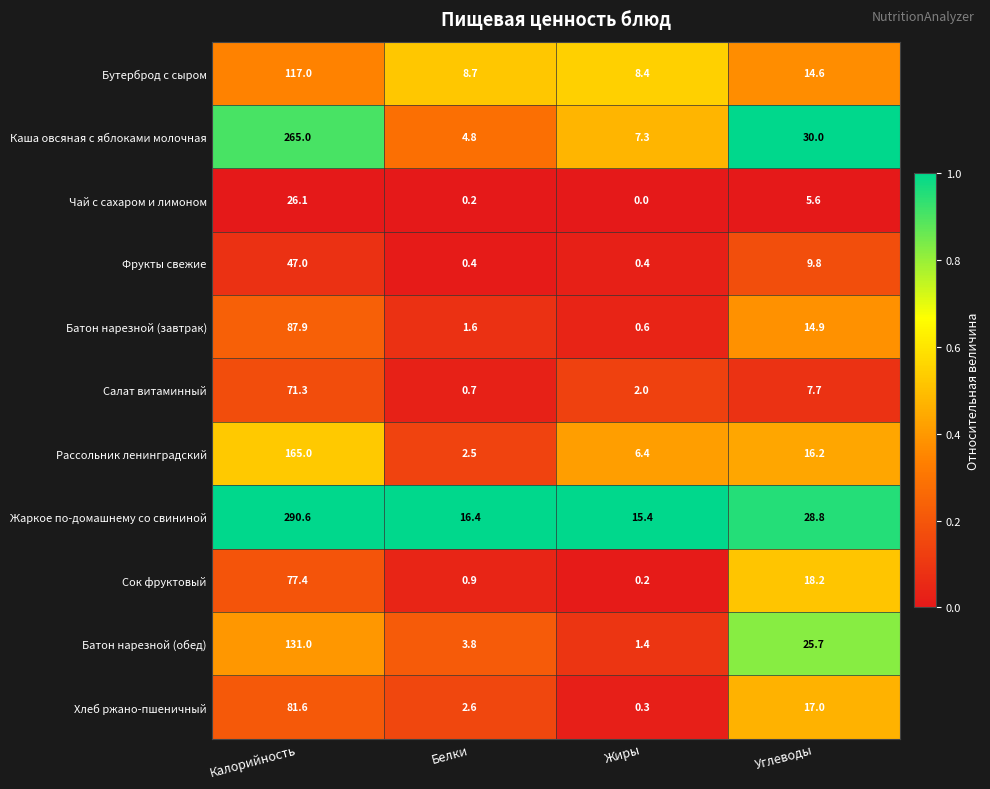

Where does the Батон нарезной (завтрак) series first go above 14?

Калорийность